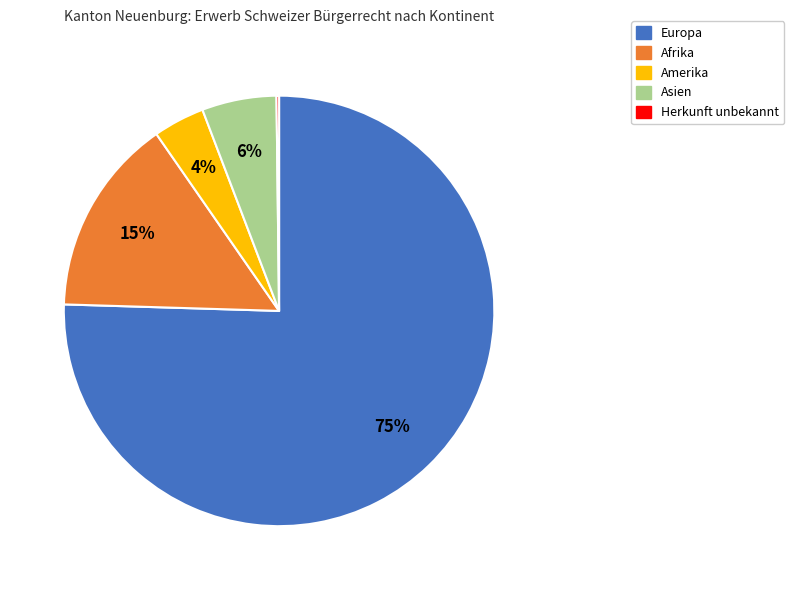

Which slice is the largest?

Europa